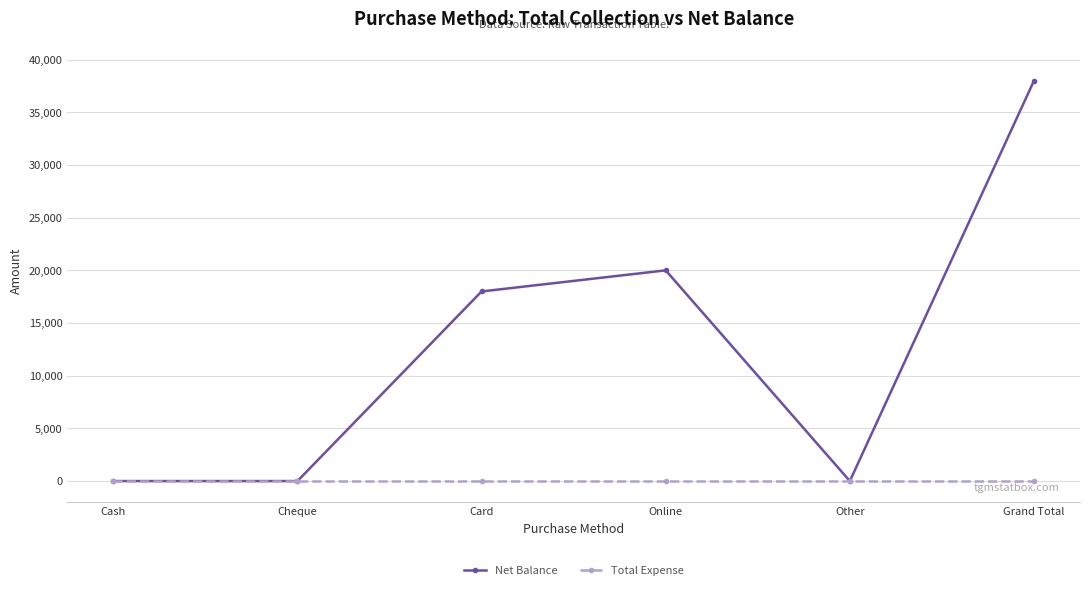

At how many categories does at least one series exceed 23222?

1